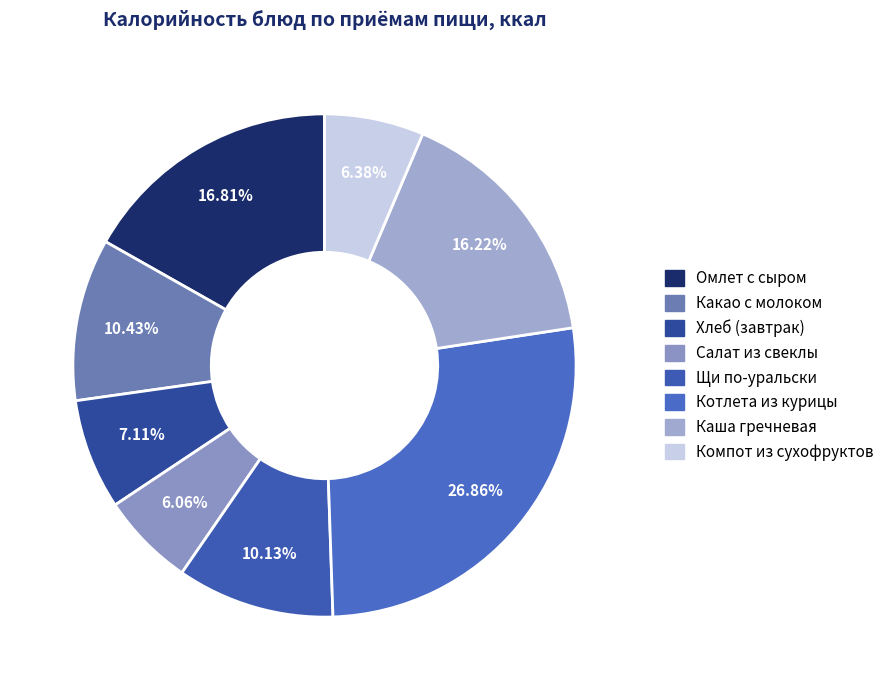

How many segments does this pie chart have?

8